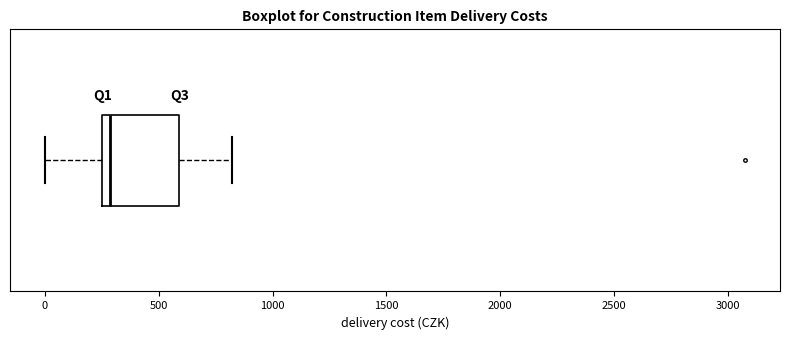

Transcribe this box plot: give where the median line is, the range the box spans, and where the two whiskers end, as read against the x-axis. The values are not printed on the chart, so give them approximately, as read against the axis.

median 300, box 250 to 600, whiskers 0 to 800